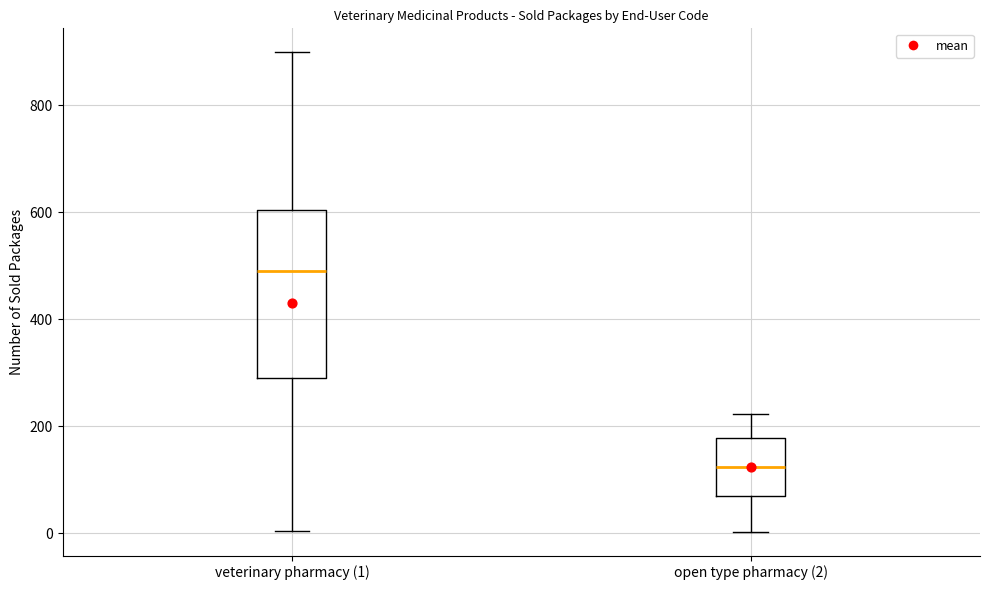

Which box is the tallest, from its lower edge to its upper edge?

veterinary pharmacy (1)